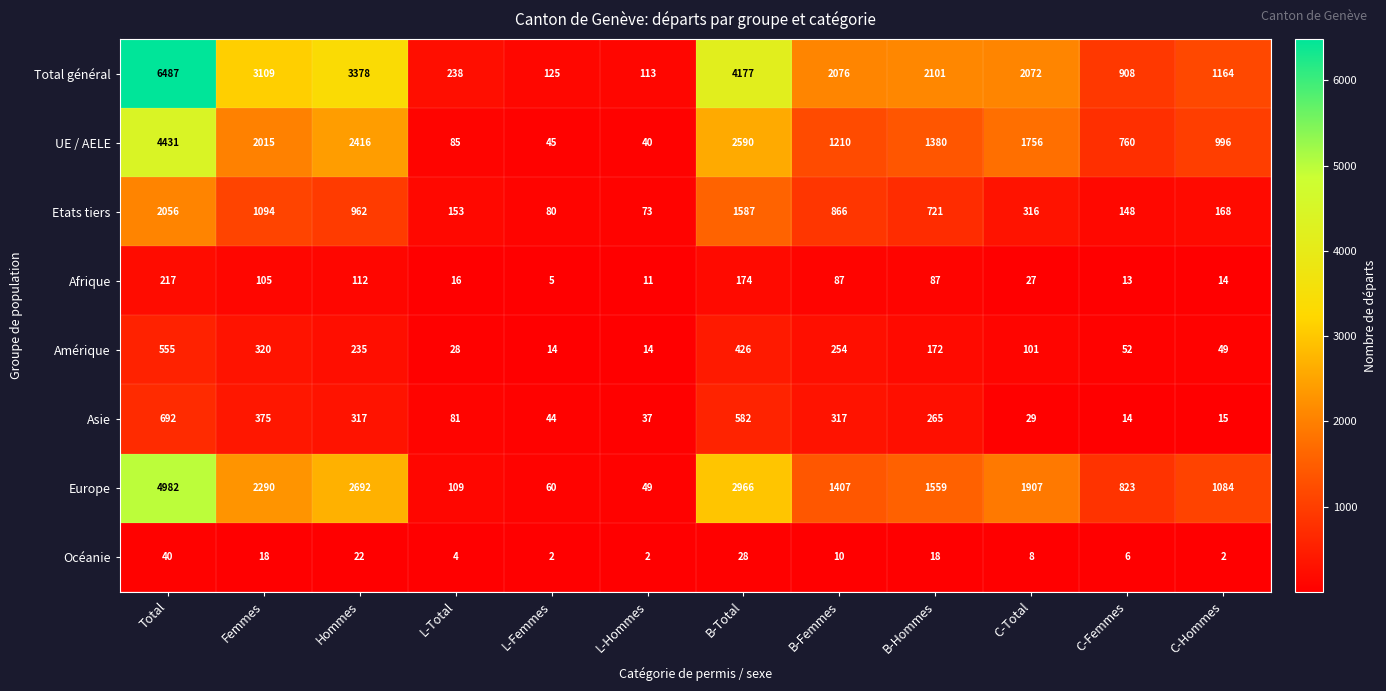

What is the sum of the Asie values at Total and C-Hommes?

707